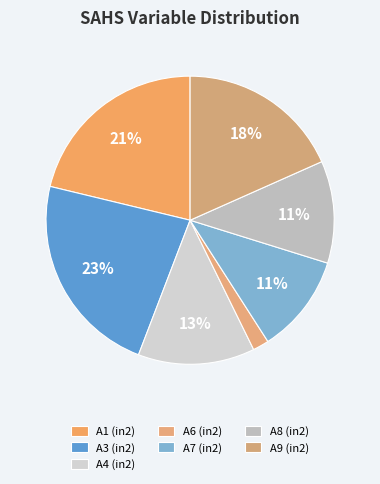

Count the number of slices in the pie.

7